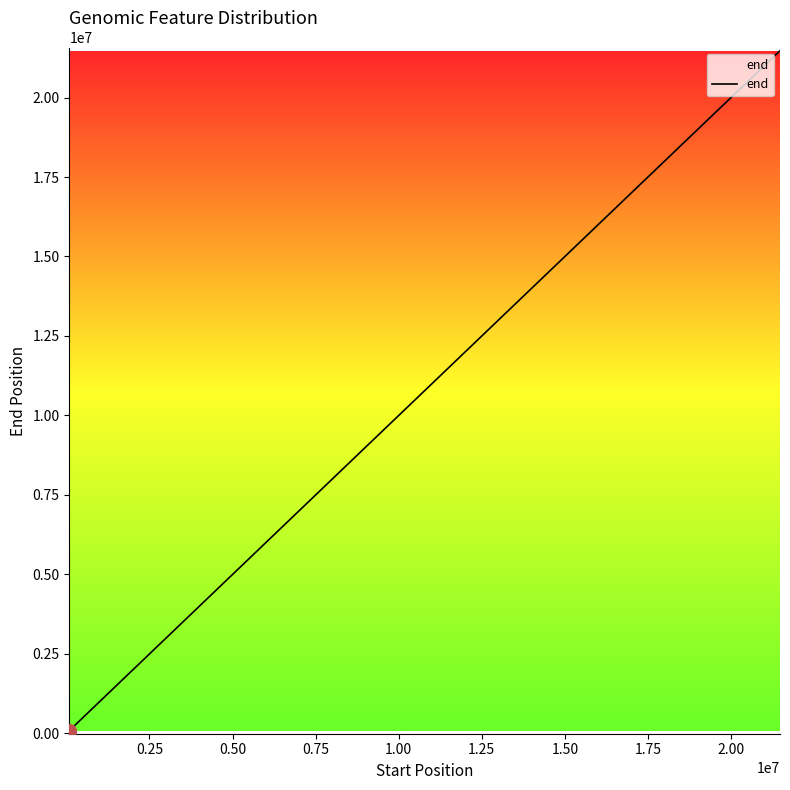

How many lines are shown in the chart?

1